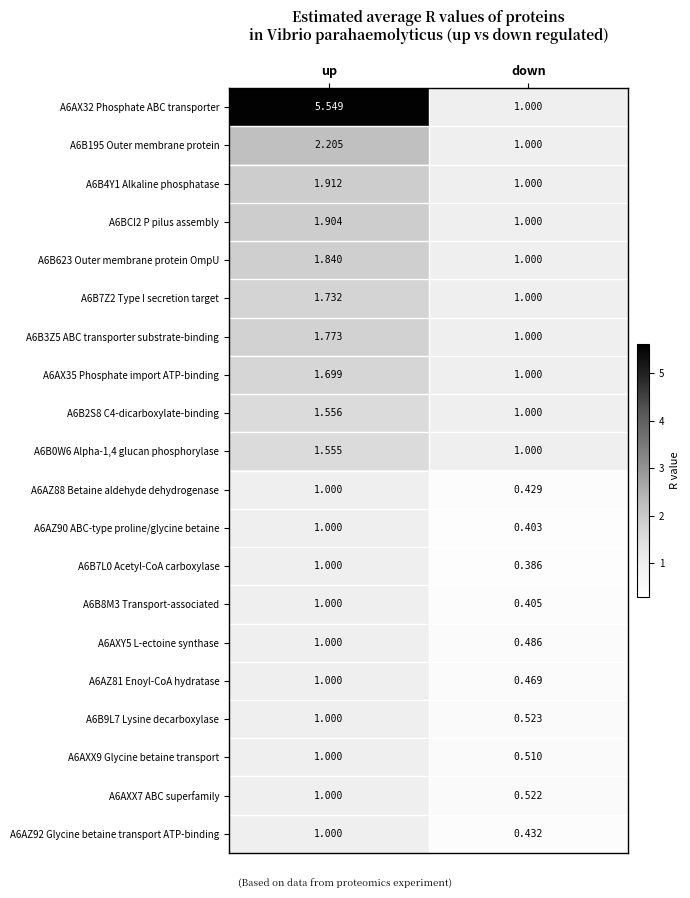

Which category has the highest value across all series?

up